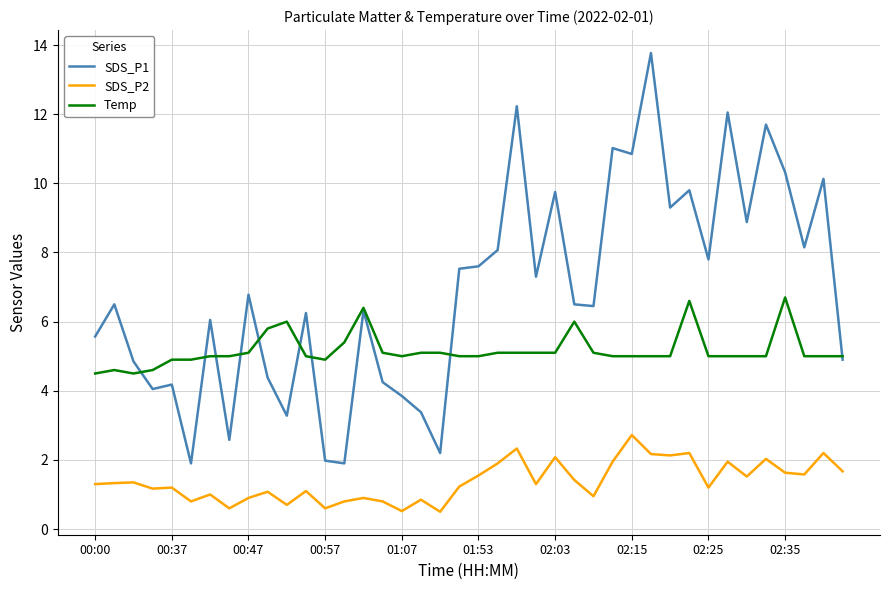

Which series has the largest range (max minus min)?

SDS_P1